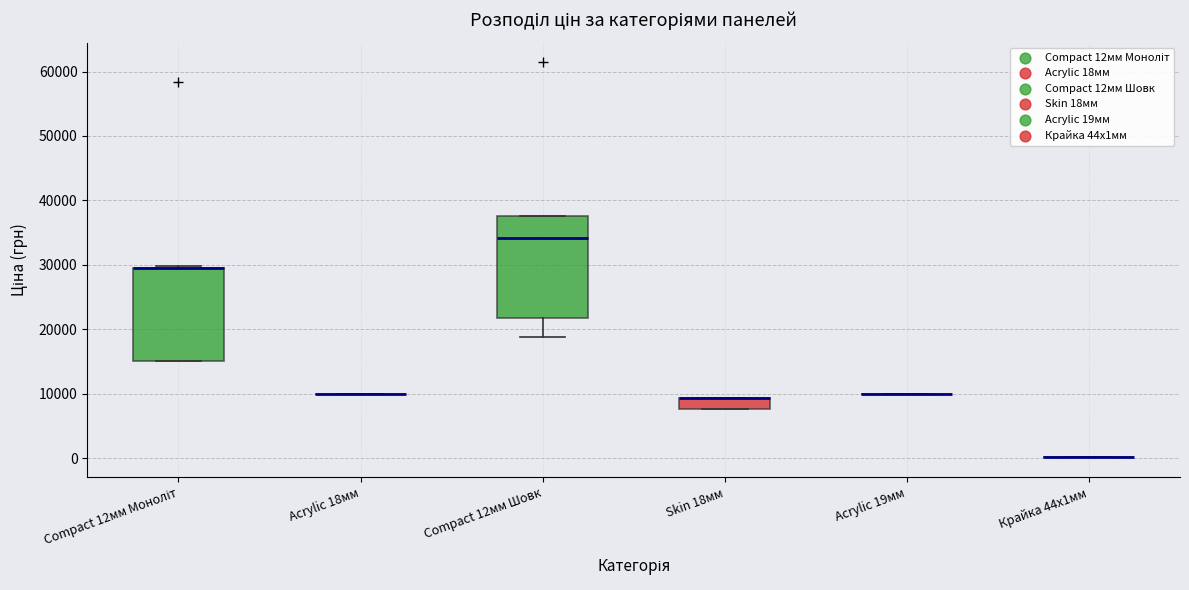

Where is the lower edge of the box for Skin 18мм on the y-axis? The values are not printed on the chart, so give them approximately, as read against the axis.

8000